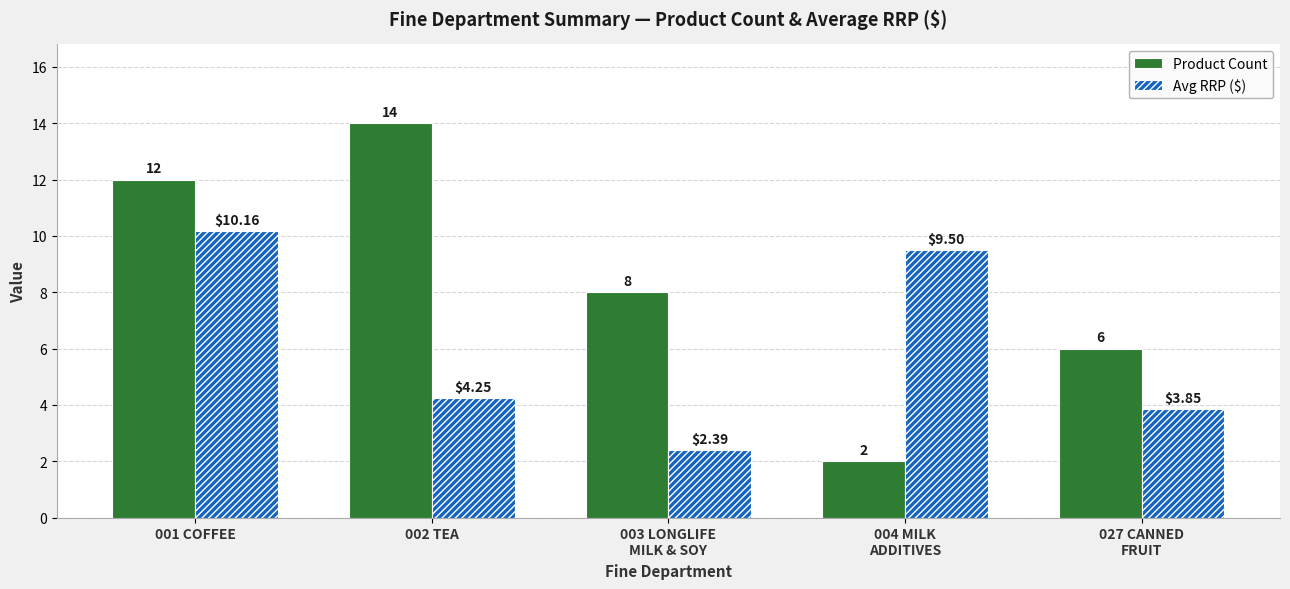

At how many categories does at least one series exceed 13?

1